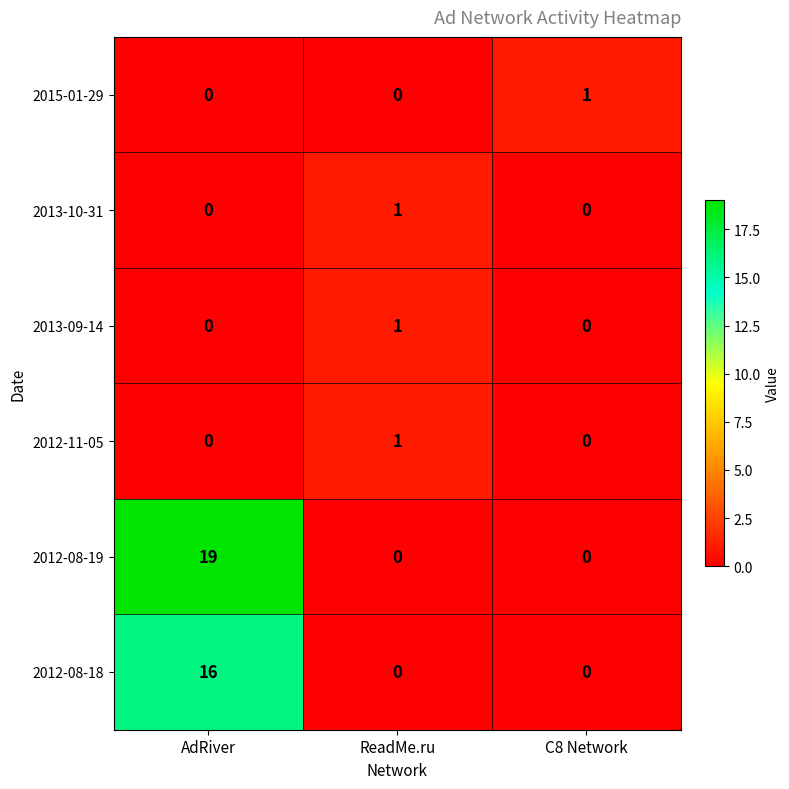

How many series are shown in this chart?

6